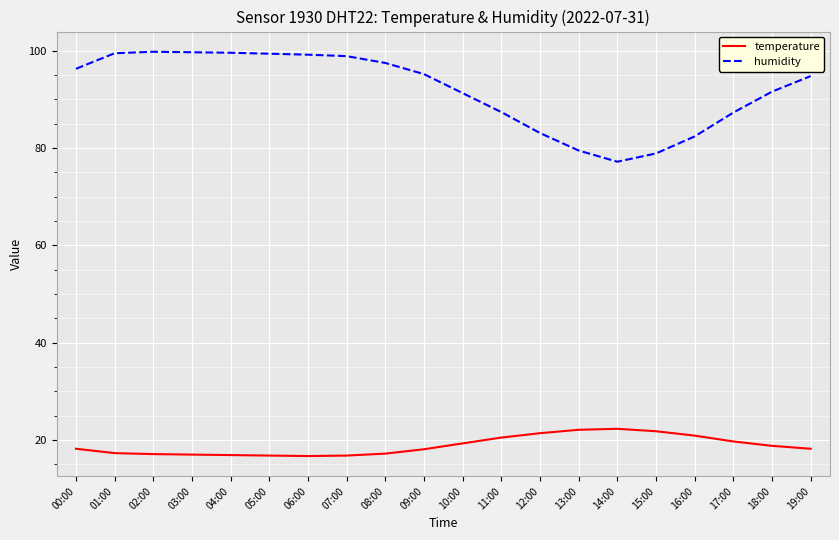

Which series has the widest spread of values?

humidity